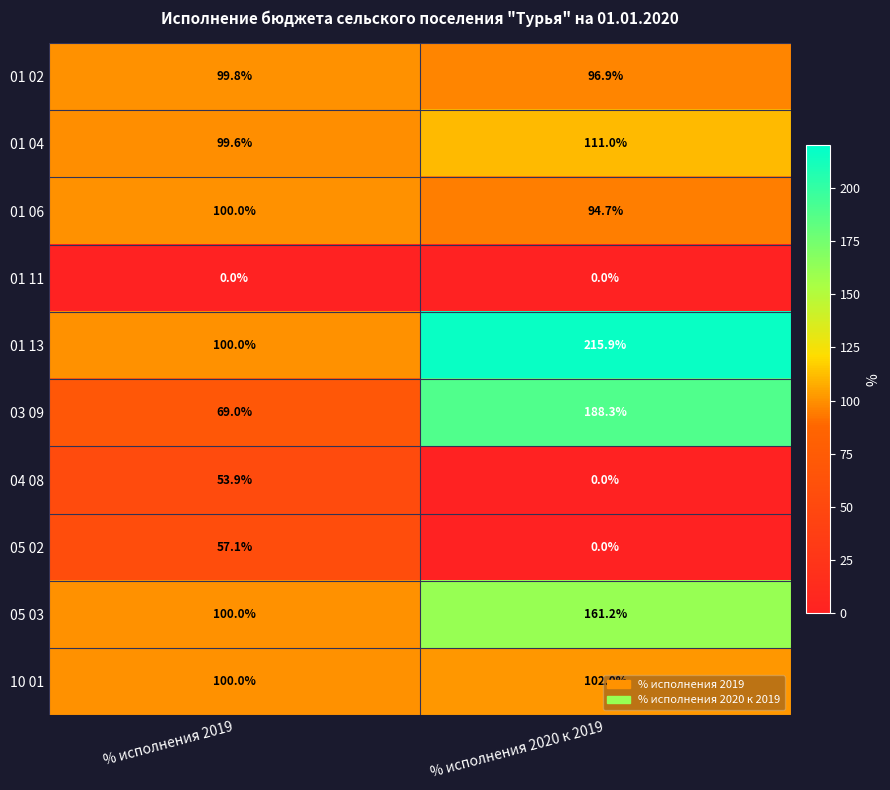

Which category has the highest value across all series?

% исполнения 2020 к 2019